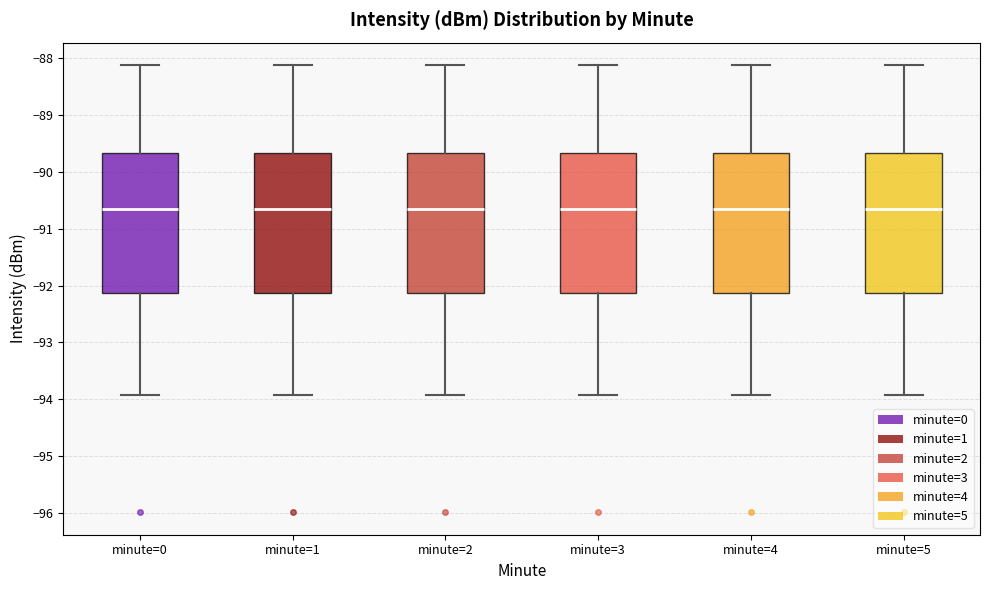

Reading left to right, transcribe this box plot: for each box, give where its median line is, the range the box spans, and where its two whiskers end, as read against the y-axis. The values are not printed on the chart, so give them approximately, as read against the axis.

minute=0: median -90.6, box -92.1 to -89.7, whiskers -93.9 to -88.1
minute=1: median -90.6, box -92.1 to -89.7, whiskers -93.9 to -88.1
minute=2: median -90.6, box -92.1 to -89.7, whiskers -93.9 to -88.1
minute=3: median -90.6, box -92.1 to -89.7, whiskers -93.9 to -88.1
minute=4: median -90.6, box -92.1 to -89.7, whiskers -93.9 to -88.1
minute=5: median -90.6, box -92.1 to -89.7, whiskers -93.9 to -88.1